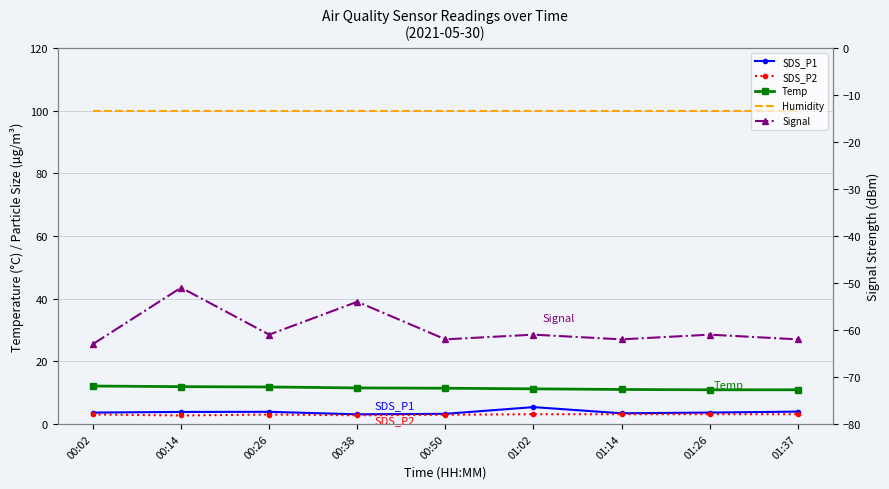

Reading right to left, list all the values displayed in this chart.

SDS_P1: 01:37=3.9	01:26=3.6	01:14=3.4	01:02=5.4	00:50=3.2	00:38=3.1	00:26=3.9	00:14=3.8	00:02=3.6
SDS_P2: 01:37=3.1	01:26=3.1	01:14=3.1	01:02=3.1	00:50=2.9	00:38=2.8	00:26=3.0	00:14=2.7	00:02=3.0
Temp: 01:37=10.9	01:26=10.9	01:14=11.0	01:02=11.2	00:50=11.4	00:38=11.5	00:26=11.8	00:14=11.9	00:02=12.1
Humidity: 01:37=99.9	01:26=99.9	01:14=99.9	01:02=99.9	00:50=99.9	00:38=99.9	00:26=99.9	00:14=99.9	00:02=99.9
Signal: 01:37=-62.0	01:26=-61.0	01:14=-62.0	01:02=-61.0	00:50=-62.0	00:38=-54.0	00:26=-61.0	00:14=-51.0	00:02=-63.0